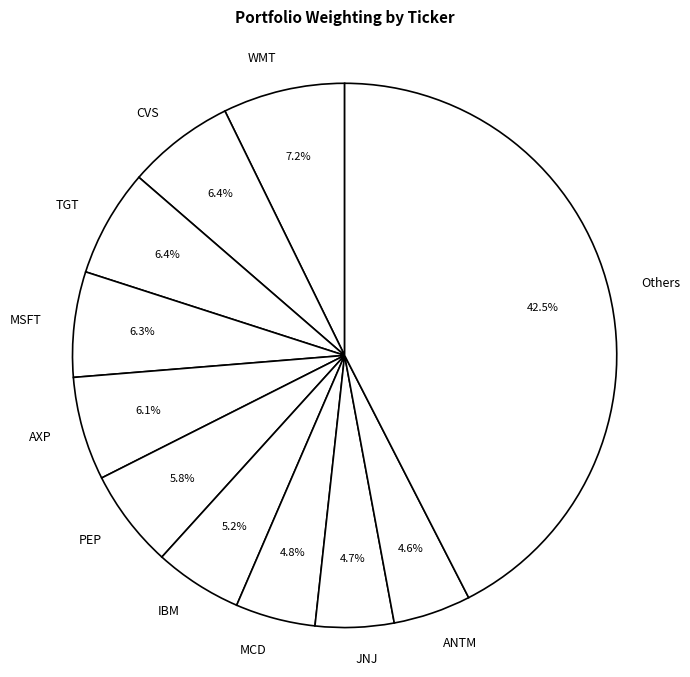

What is the total percentage of TGT and WMT?

13.6%